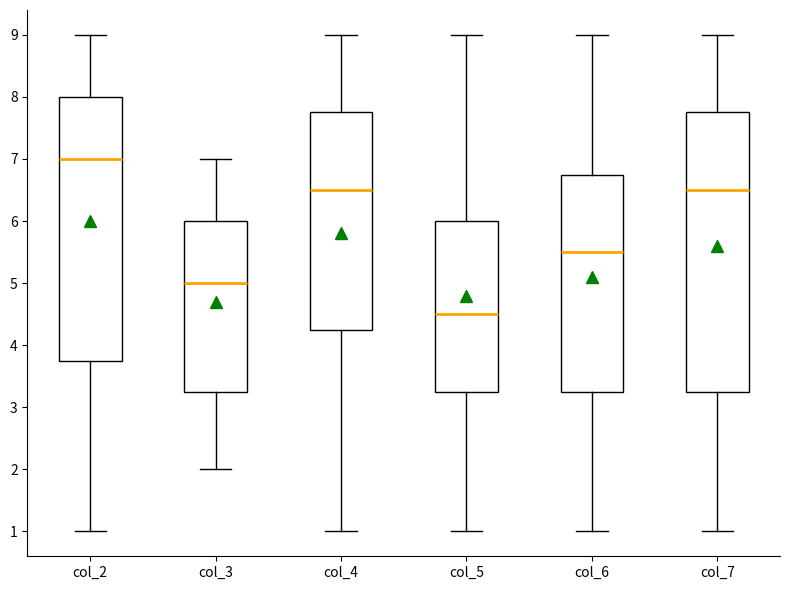

Reading left to right, read every box against the y-axis: the position of its median line, the range the box covers, and the ends of its whiskers. The values are not printed on the chart, so give them approximately, as read against the axis.

col_2: median 7.0, box 3.8 to 8.0, whiskers 1.0 to 9.0
col_3: median 5.0, box 3.3 to 6.0, whiskers 2.0 to 7.0
col_4: median 6.5, box 4.3 to 7.8, whiskers 1.0 to 9.0
col_5: median 4.5, box 3.3 to 6.0, whiskers 1.0 to 9.0
col_6: median 5.5, box 3.3 to 6.8, whiskers 1.0 to 9.0
col_7: median 6.5, box 3.3 to 7.8, whiskers 1.0 to 9.0